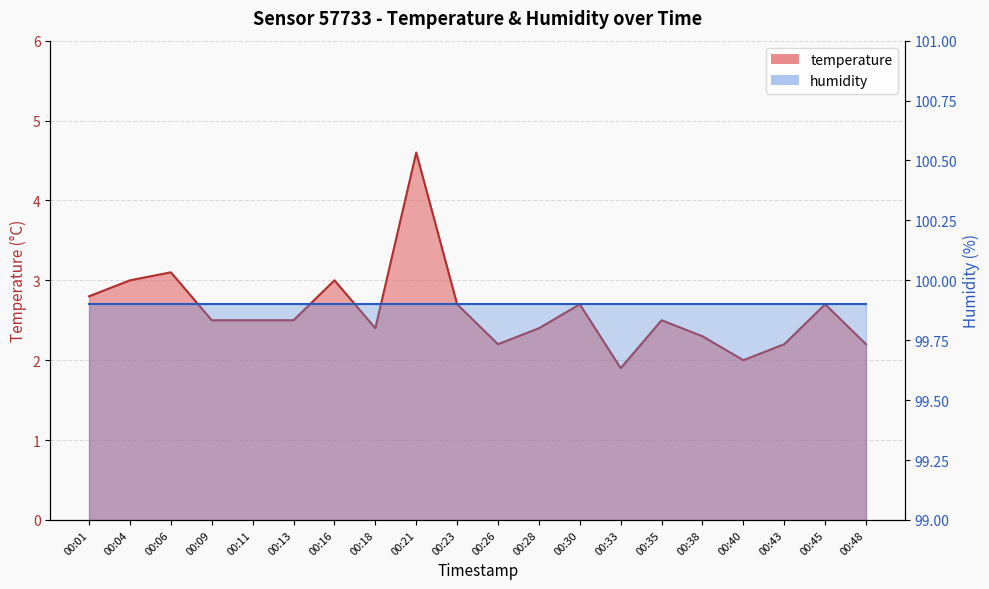

Reading left to right, what are all the values shown in this chart?

2.8	3.0	3.1	2.5	2.5	2.5	3.0	2.4	4.6	2.7	2.2	2.4	2.7	1.9	2.5	2.3	2.0	2.2	2.7	2.2